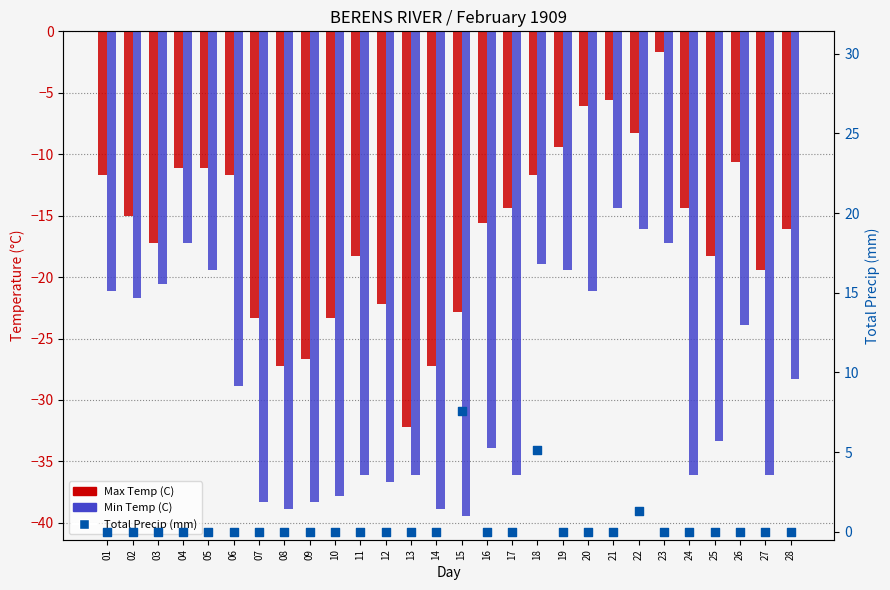

At how many categories does at least one series exceed 0?

3